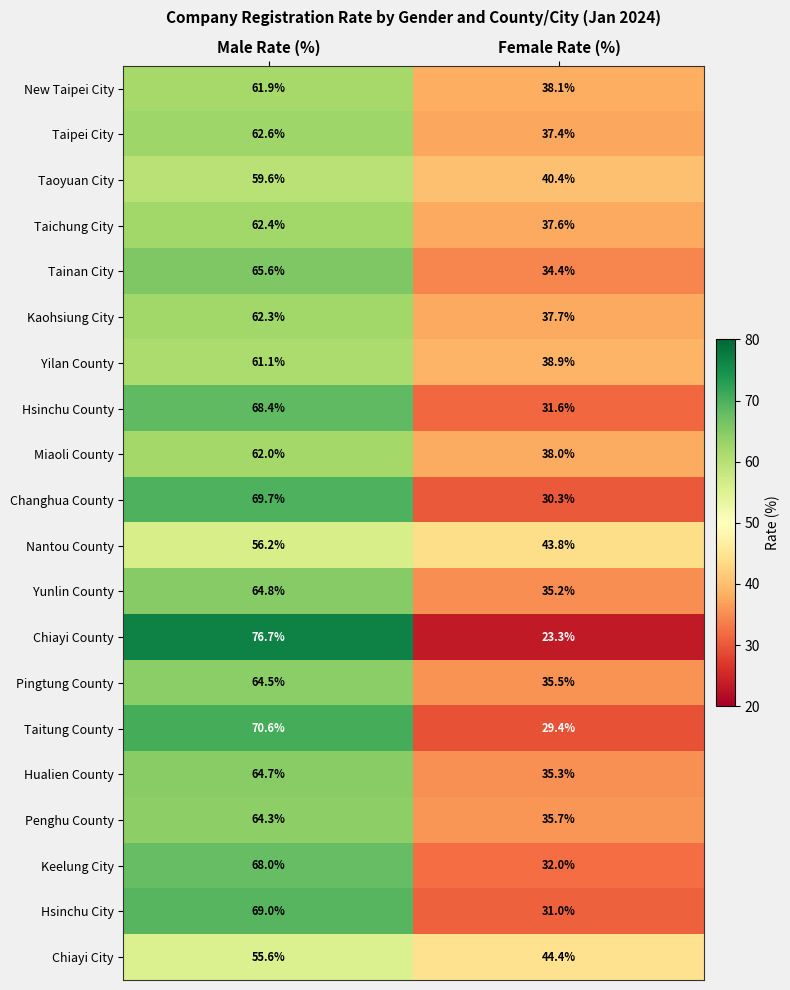

What is the difference between the Chiayi County values at Male Rate (%) and Female Rate (%)?

53.4